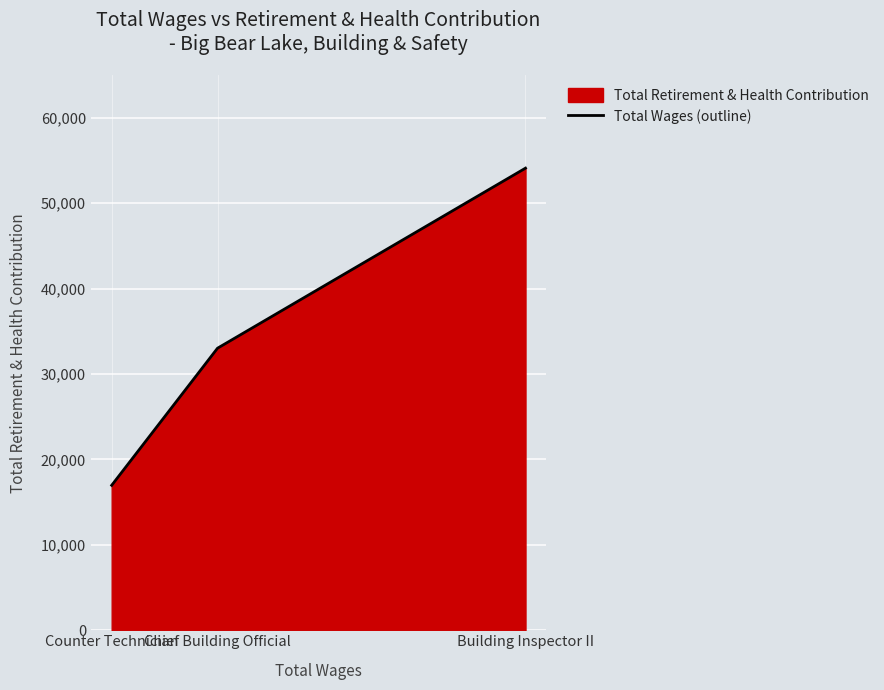

What is the change in value from Chief Building Official to Building Inspector II?

+21086